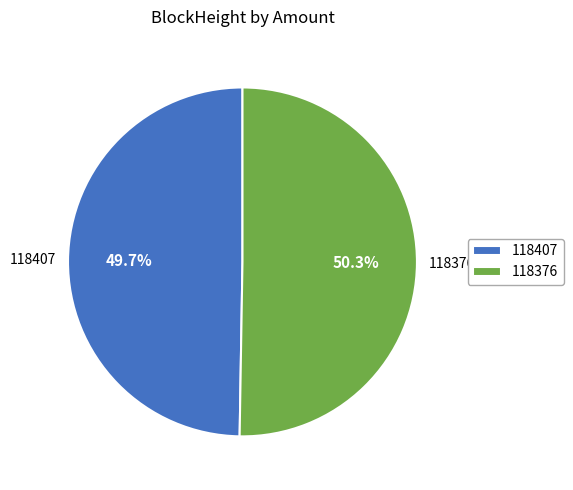

To the nearest percent, what percentage of the pie is 118376?

50%